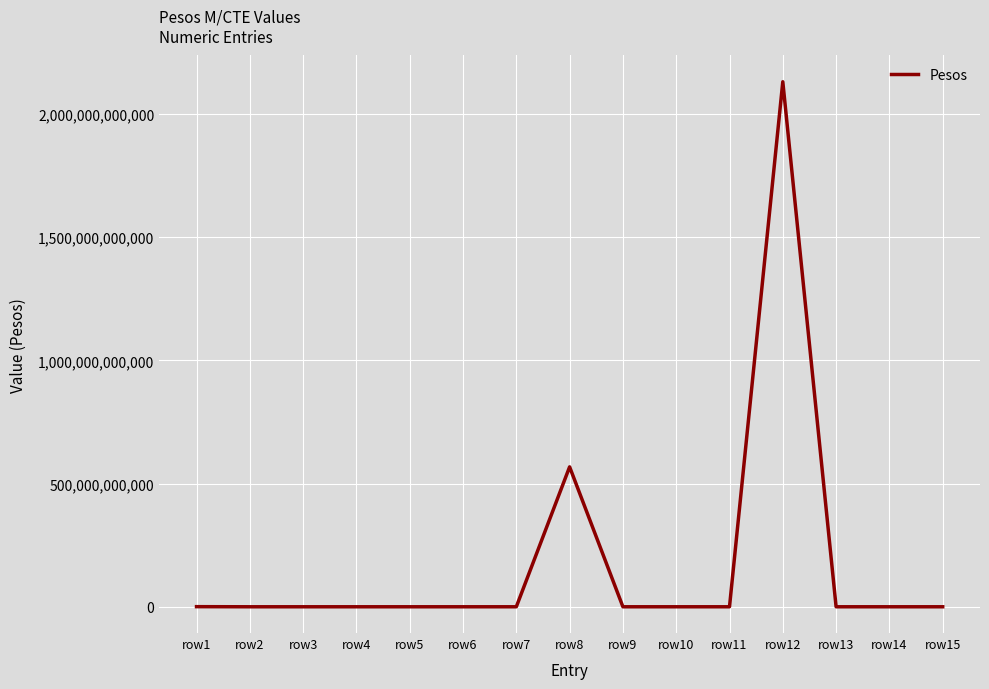

True or false: the data shows 456464654 at row1.

True